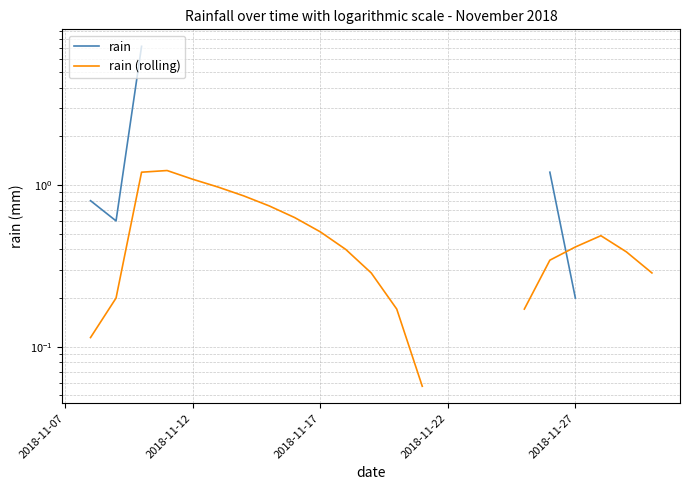

How many times do rain and rain (rolling) cross each other?

1